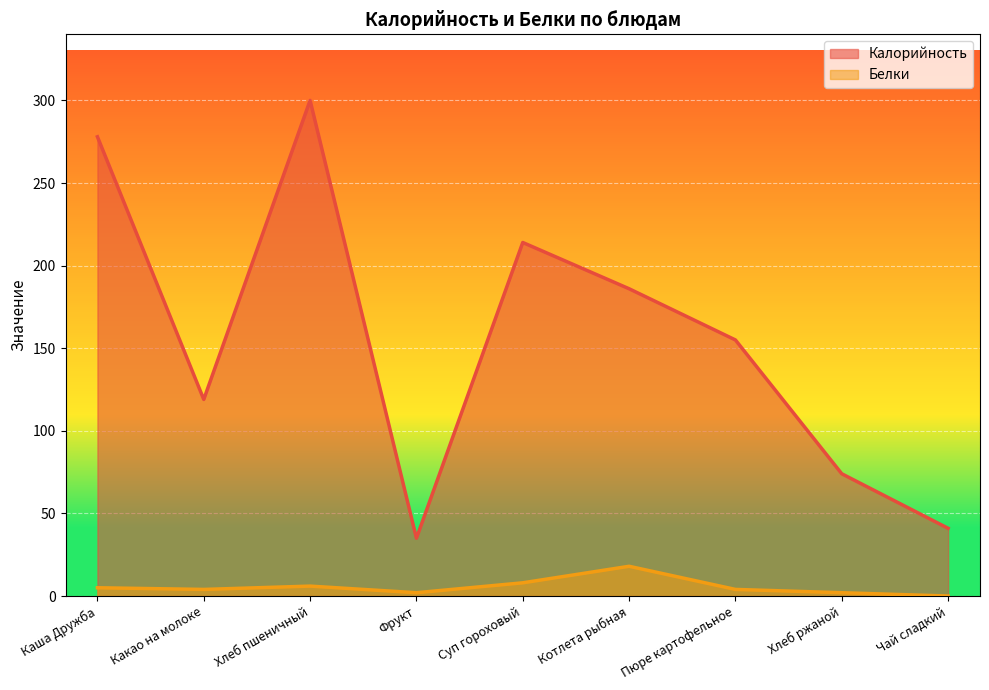

True or false: Белки and Калорийность cross at least once.

False